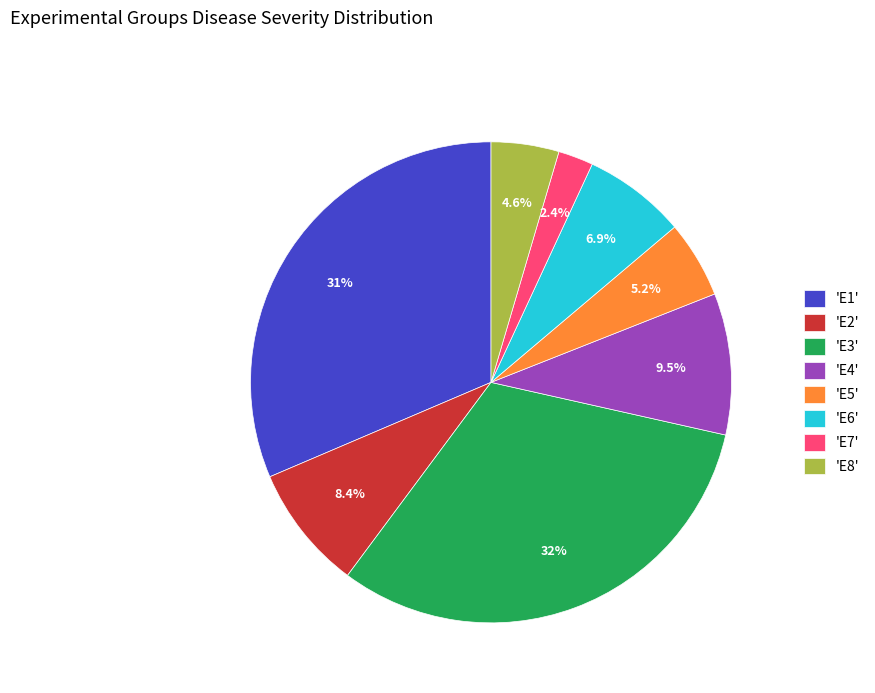

Is there any slice that represents more than half of the pie?

No